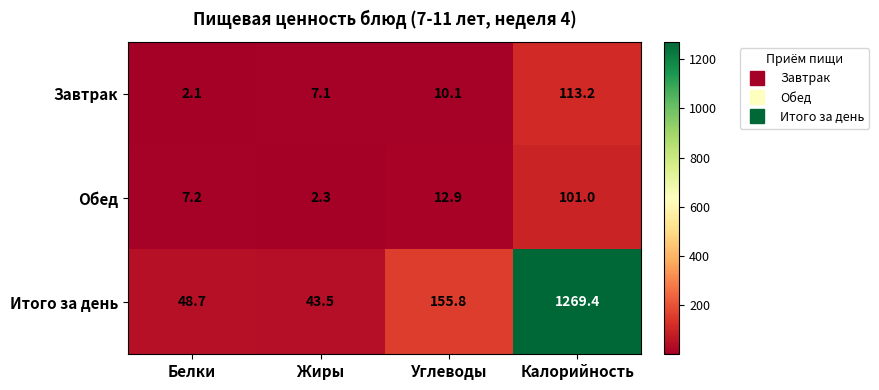

Which series changed the most between Углеводы and Калорийность?

Итого за день